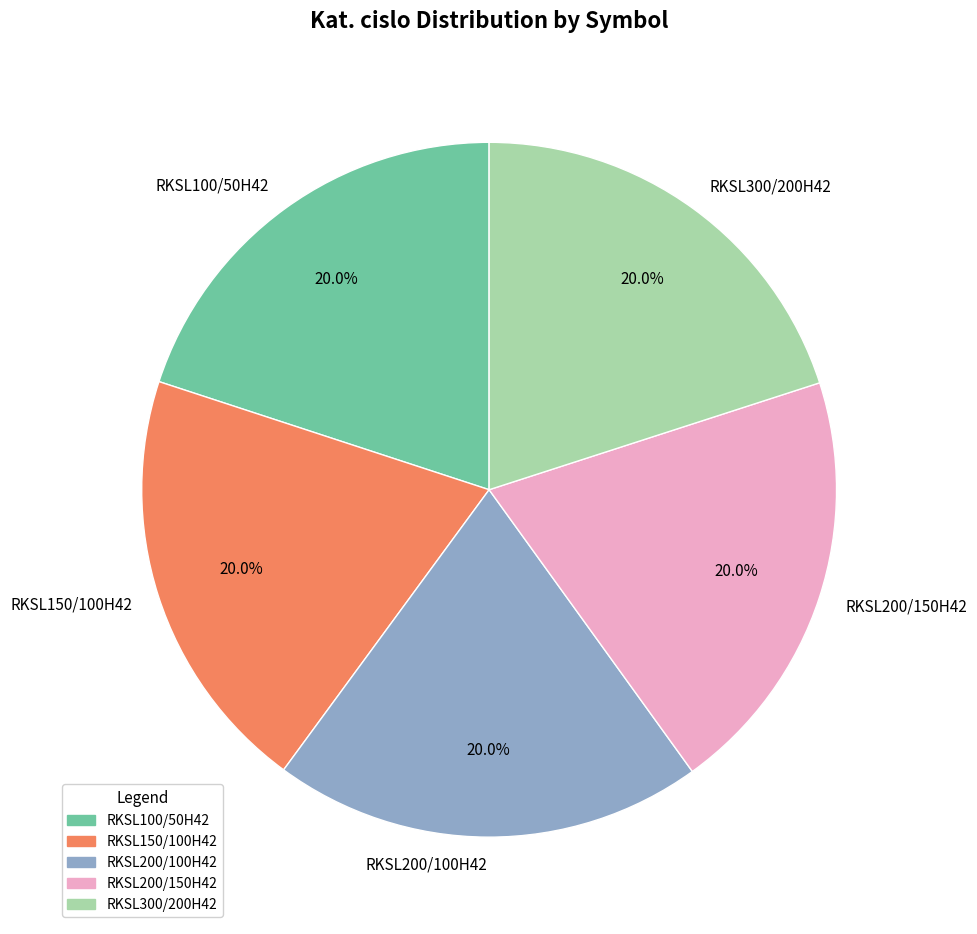

What is the total percentage of RKSL200/100H42 and RKSL150/100H42?

40.0%